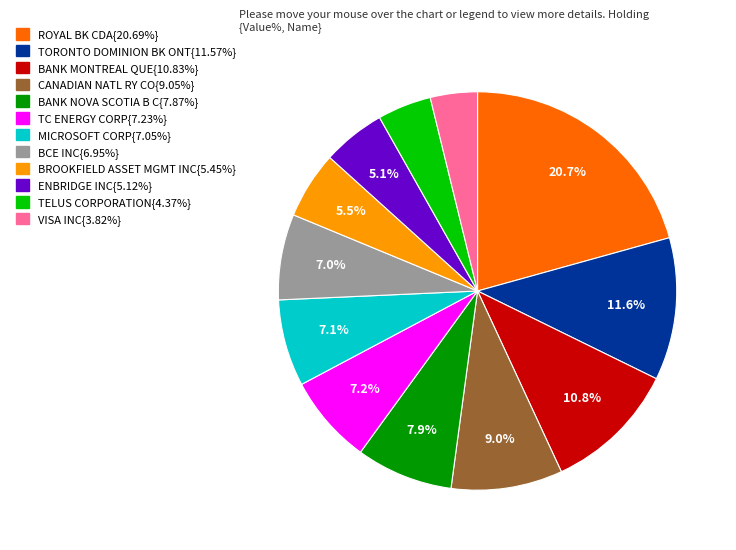

How many slices are in this pie chart?

12